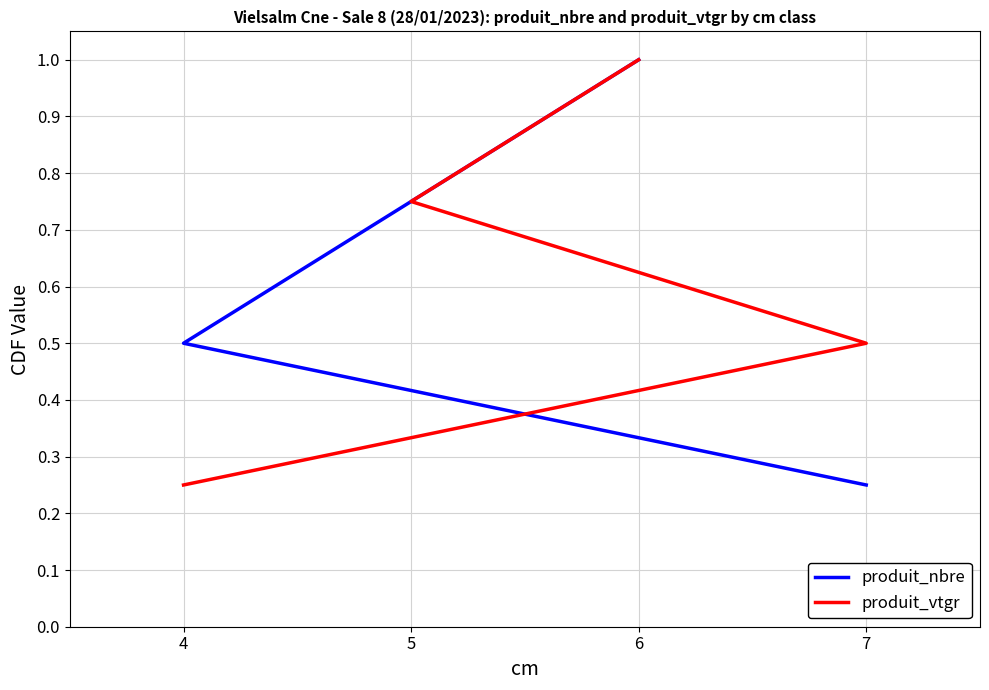

What is the difference between the produit_nbre values at 6 and 4?

0.5